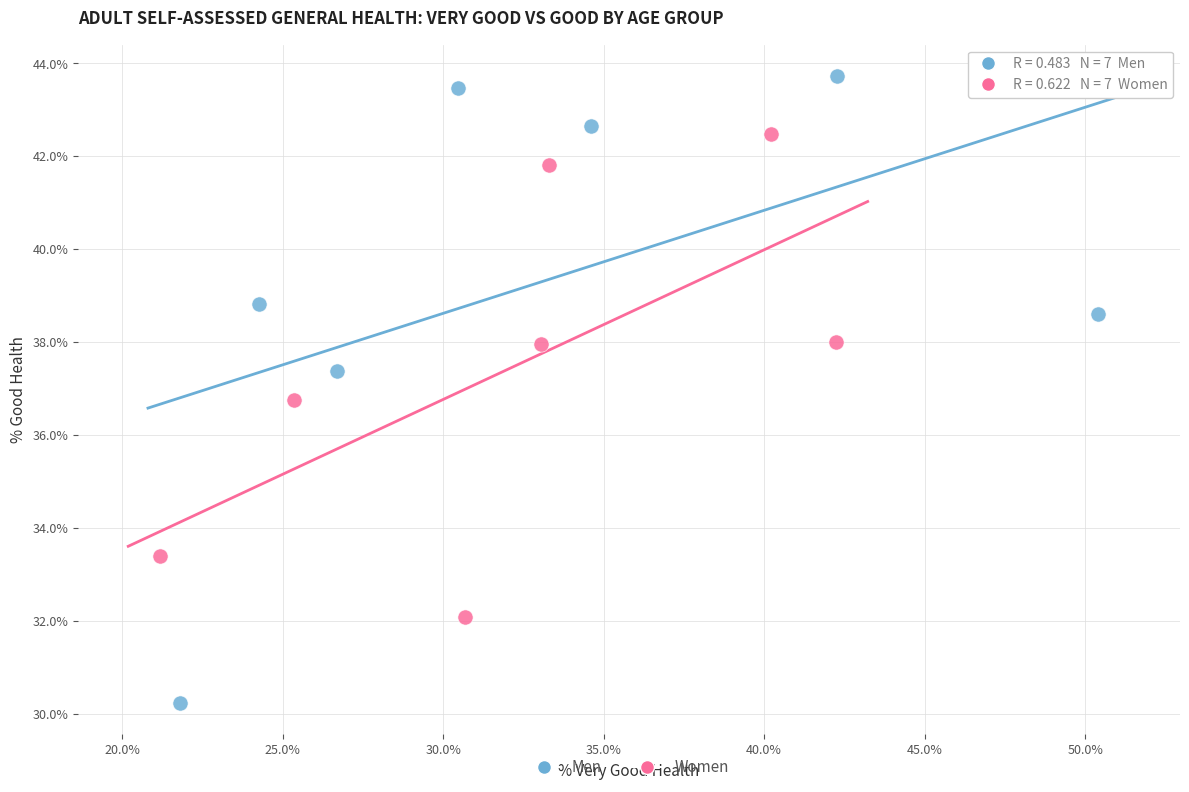

Which series contains the highest Y value?

Men